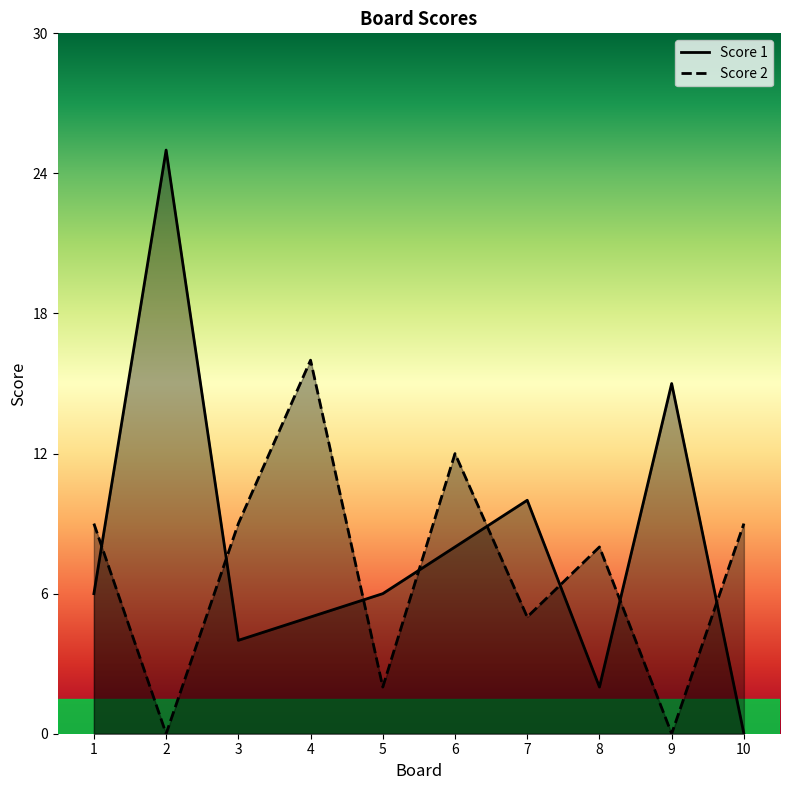

Which series has the widest spread of values?

Score 1